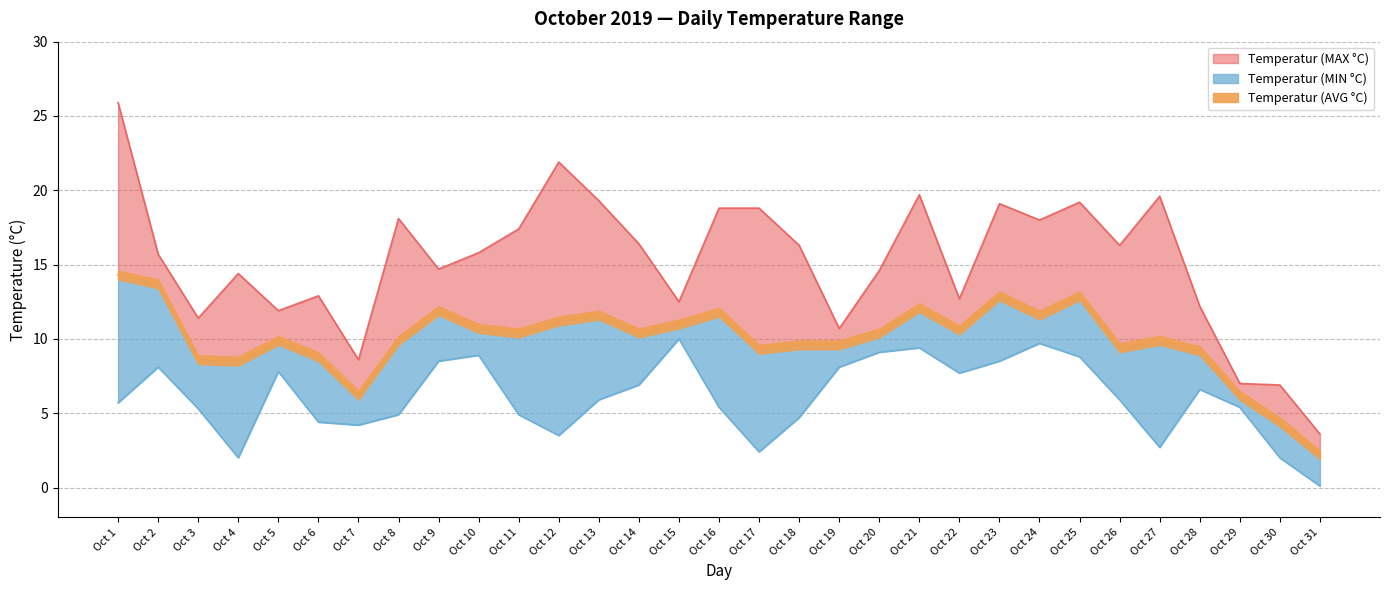

At which category does Temperatur (AVG °C) reach its first local peak?

Oct 5